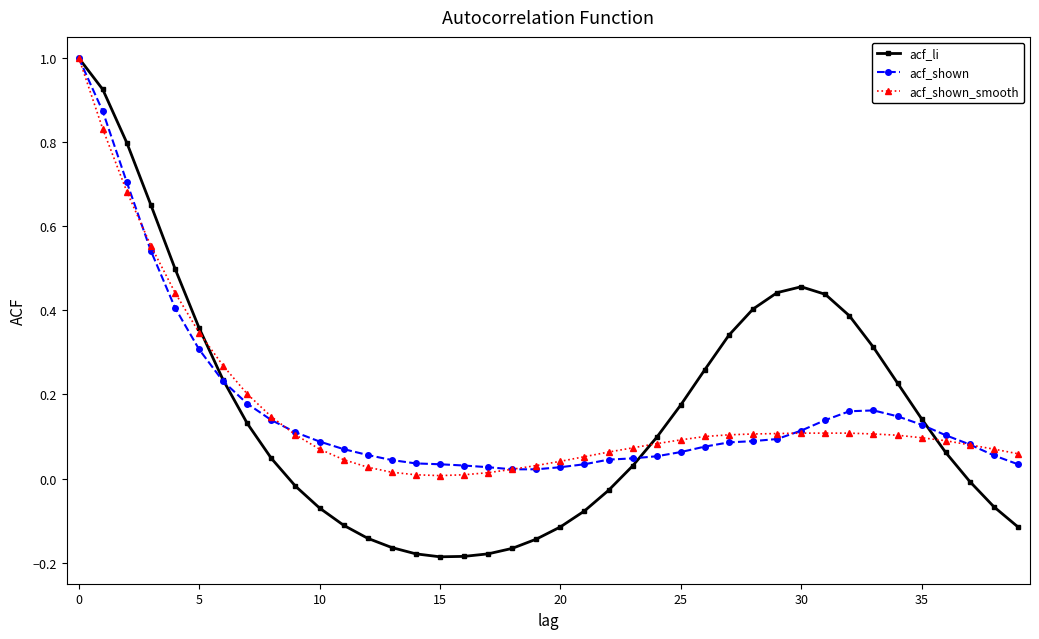

Which series has the largest range (max minus min)?

acf_li